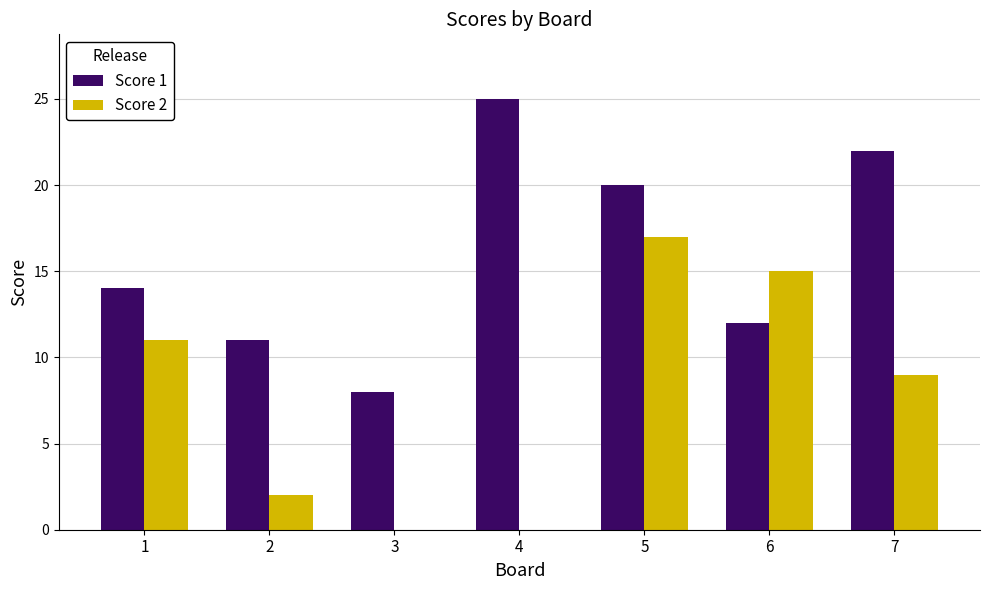

Is the value of Score 1 at 3 greater than the value of Score 2 at 7?

No